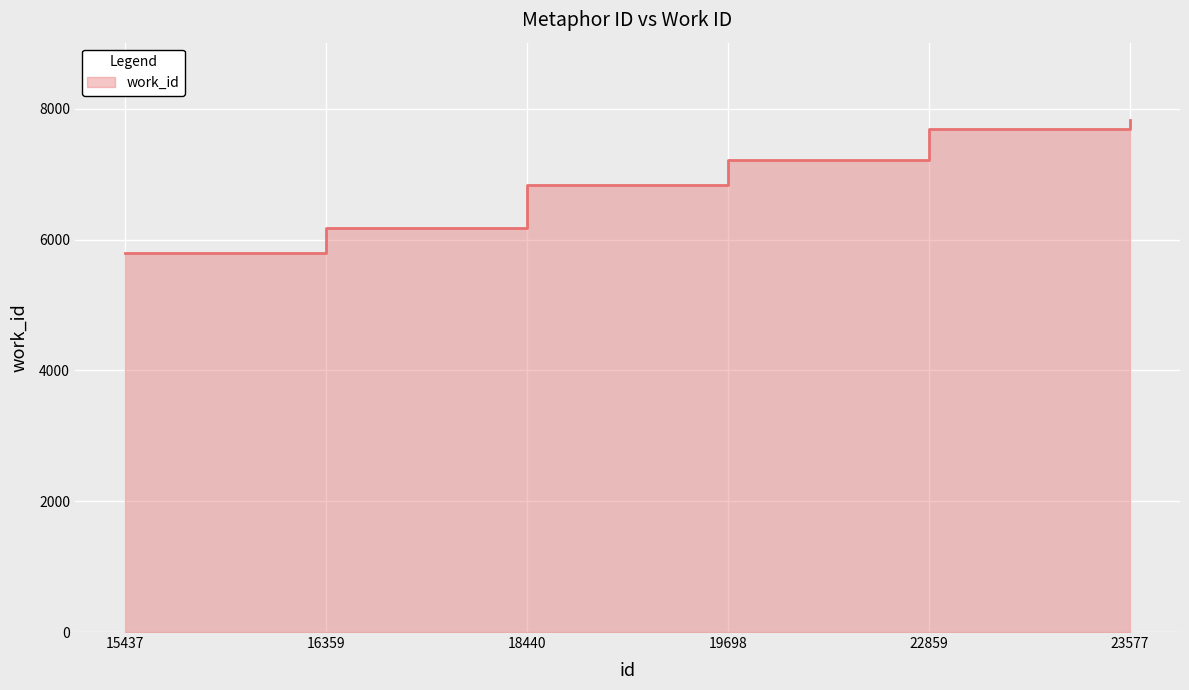

What is the approximate value at 19698, to the nearest 100?

7200